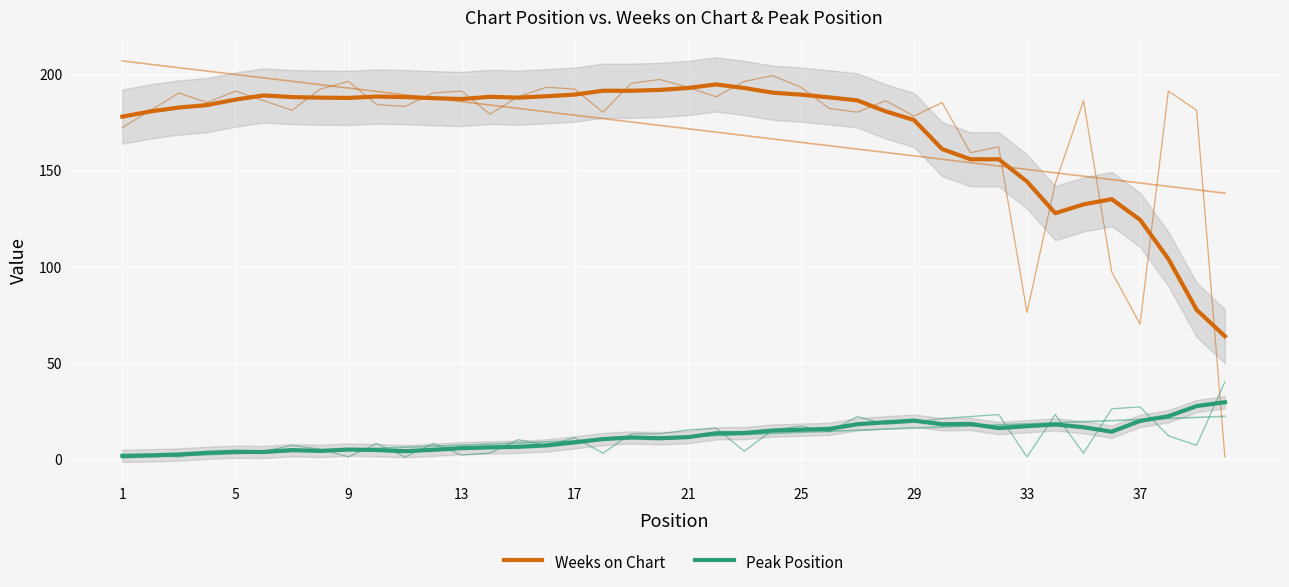

Rank the series by their average value, from lowest to highest.

Peak Position, Weeks on Chart